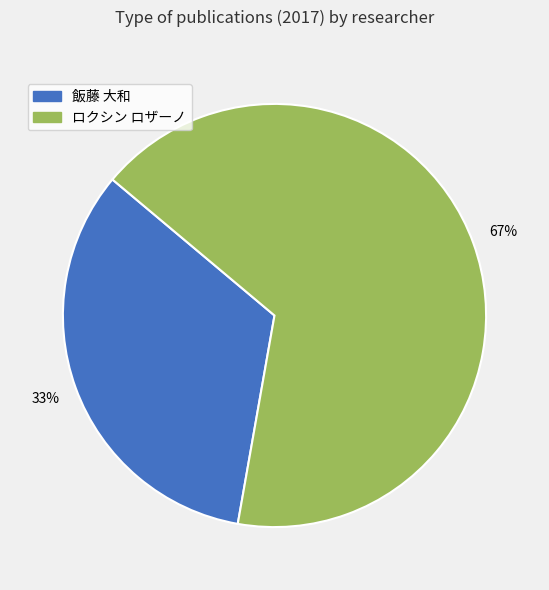

To the nearest percent, what is the average slice percentage?

50%